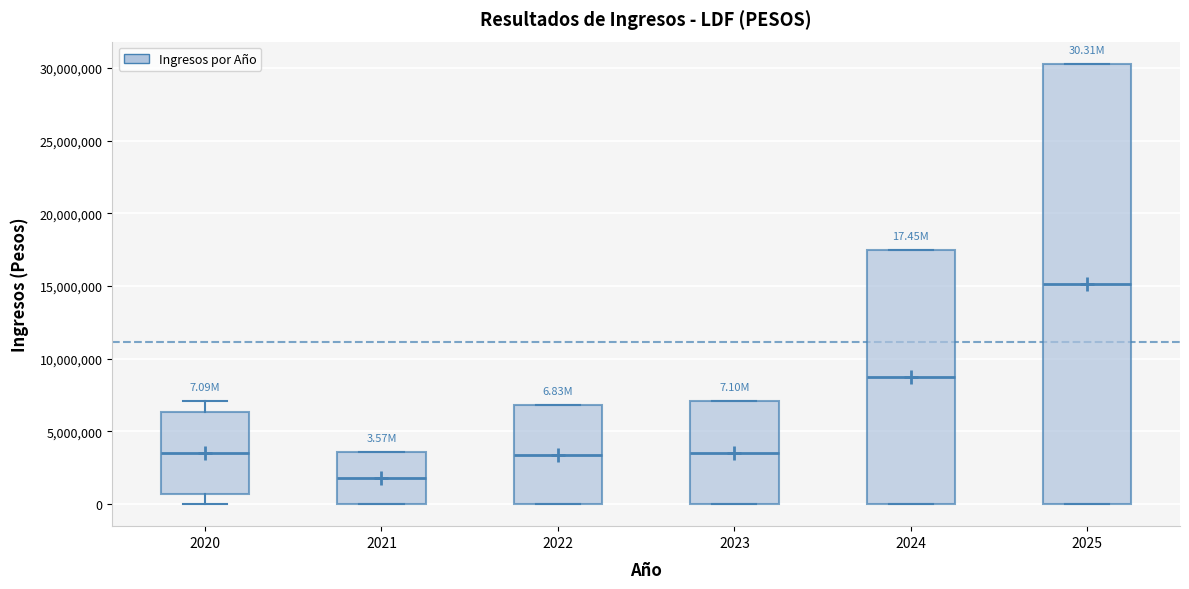

Comparing the boxes themselves (not the whiskers), which one is the tallest?

2025